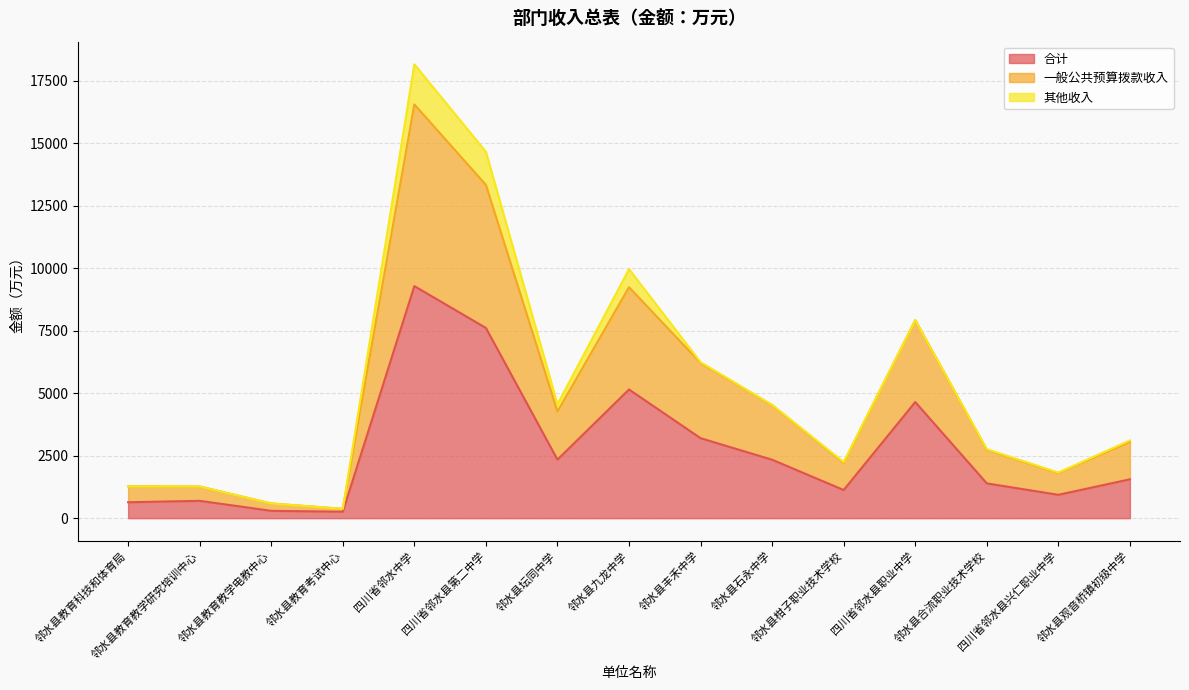

Where does the 合计 series first go above 1555?

四川省邻水中学